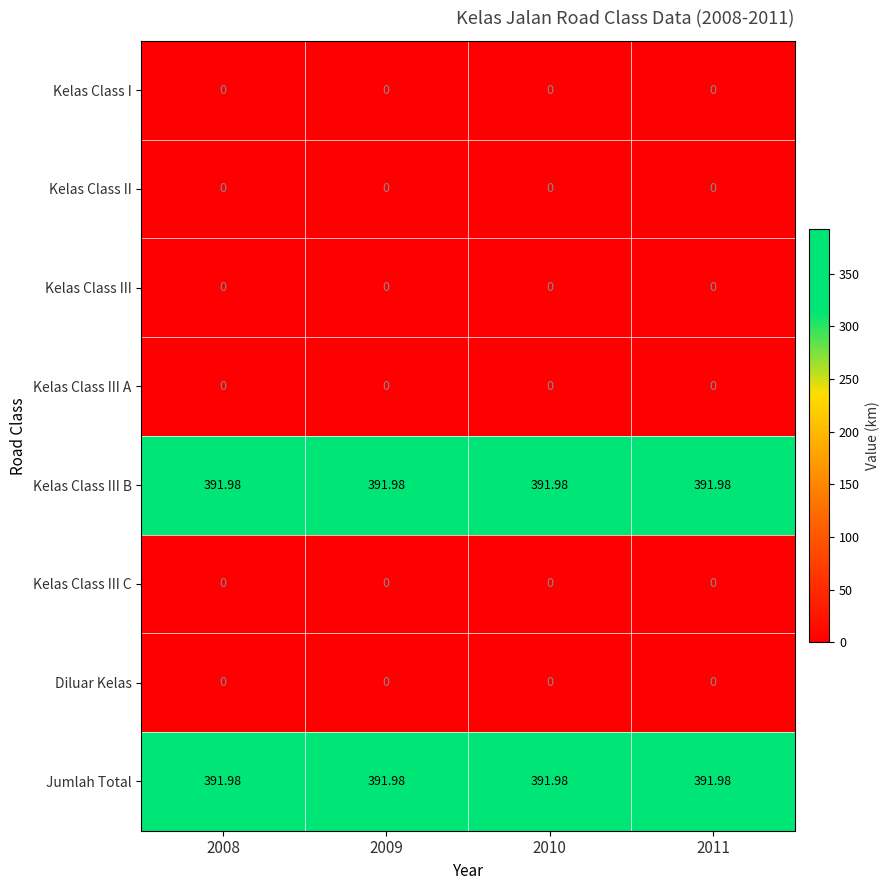

Is the value of Kelas Class III at 2009 greater than the value of Jumlah Total at 2009?

No